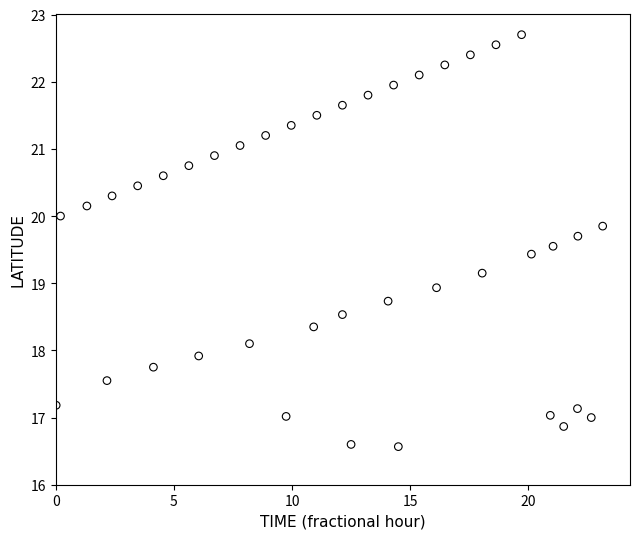

What is the range of Y values (max minus min)?

6.1